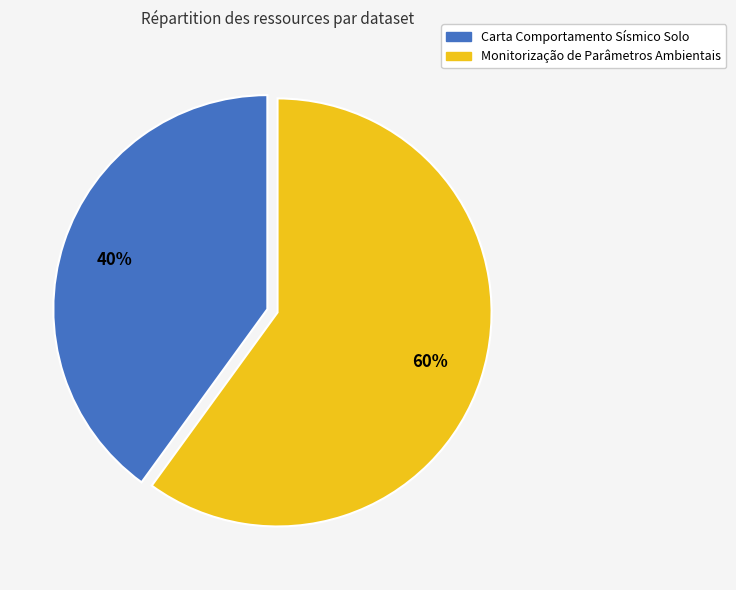

Which category has the biggest portion of the pie?

Monitorização de Parâmetros Ambientais